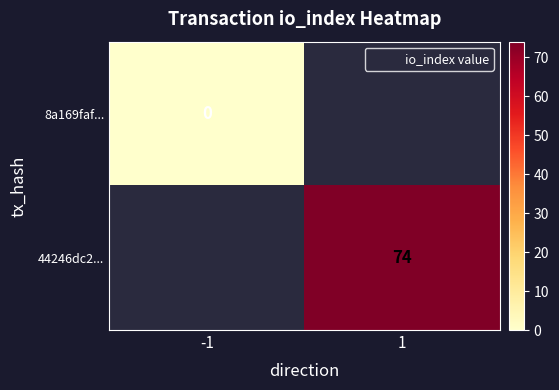

True or false: 44246dc2... has a value of 74.0 at 1.

True